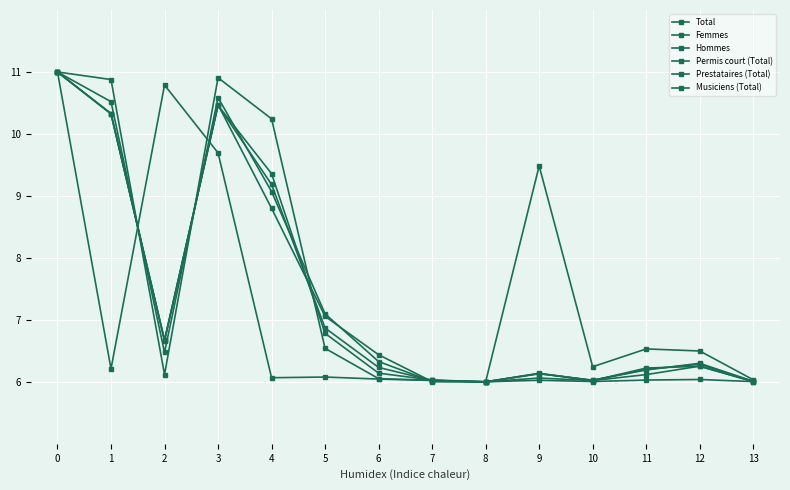

Is the value of Total at 11 greater than the value of Permis court (Total) at 3?

No